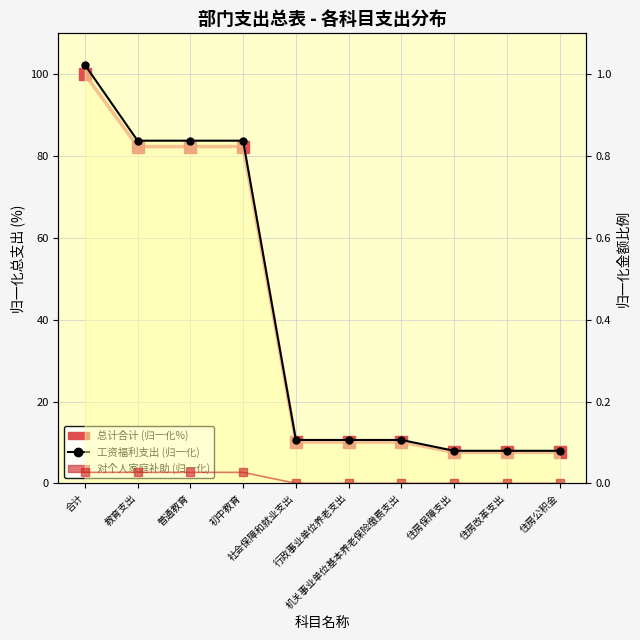

How many distinct data groups are displayed?

3